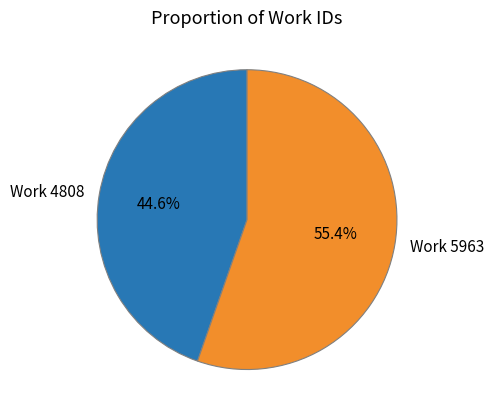

Between Work 5963 and Work 4808, which is larger?

Work 5963